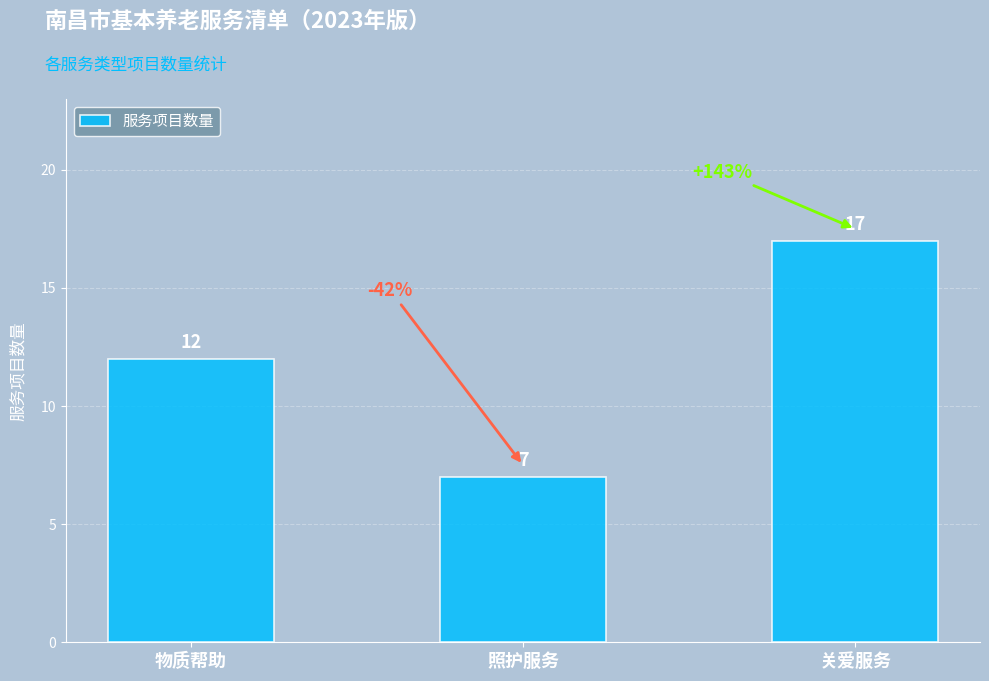

What value does the data have at 关爱服务?

17